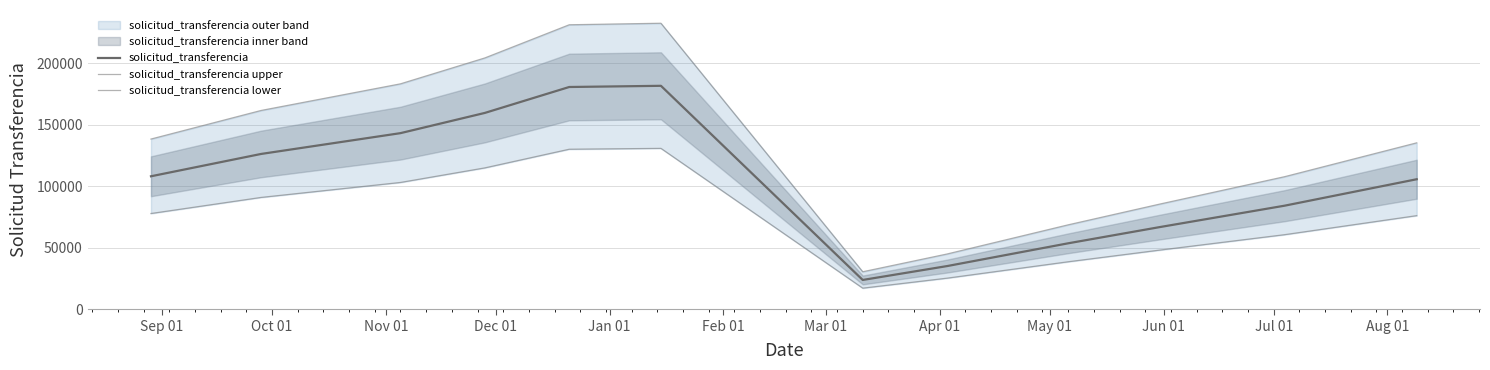

What is the label of the 9th point from the left?

May 01